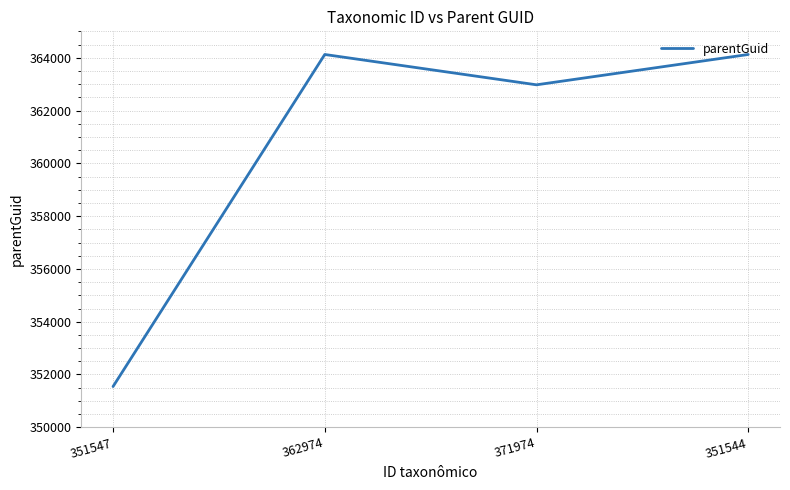

What is the difference between the values at 351544 and 351547?

12579